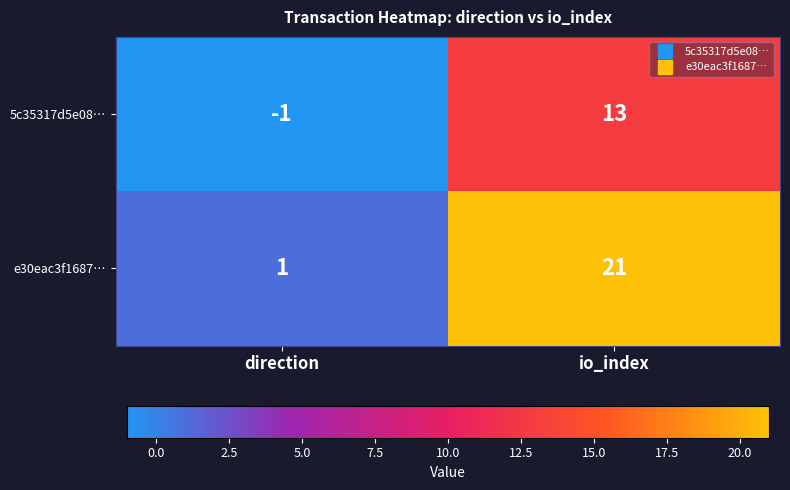

What is the difference between the e30eac3f1687… values at io_index and direction?

20